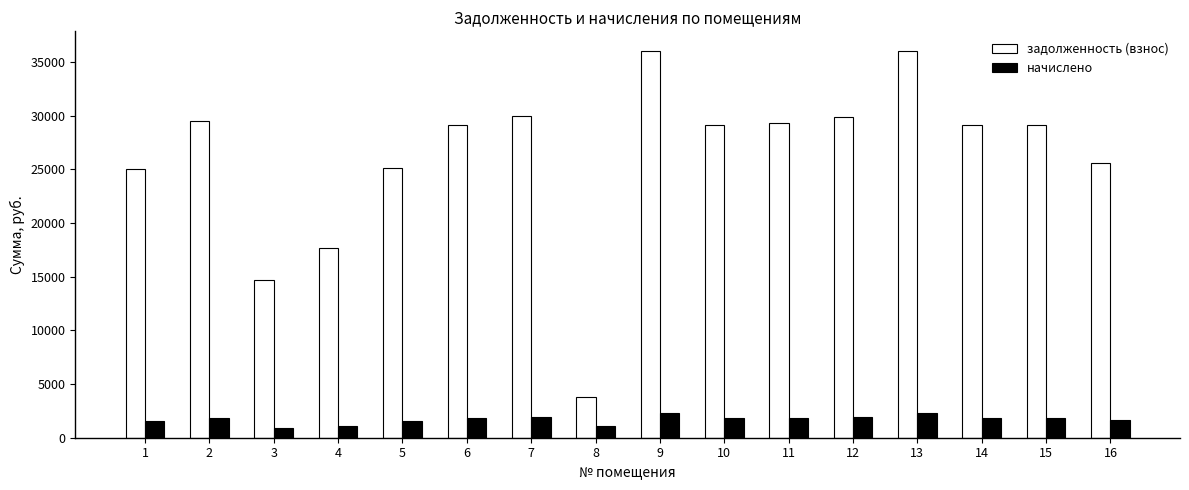

Which series has the largest total across all categories?

задолженность (взнос)